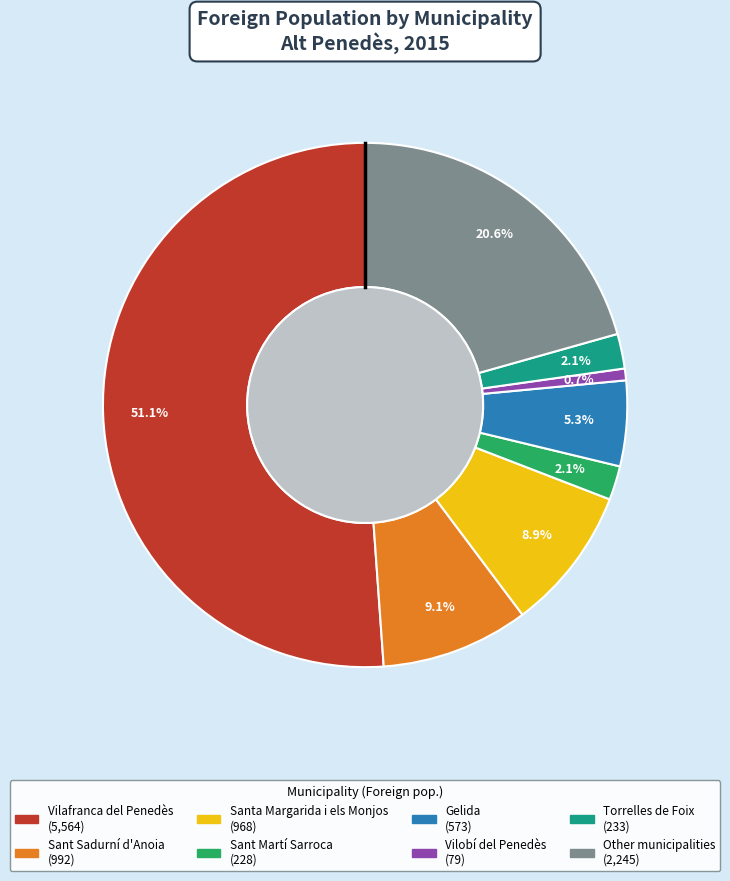

To the nearest percent, what portion does Gelida represent?

5%